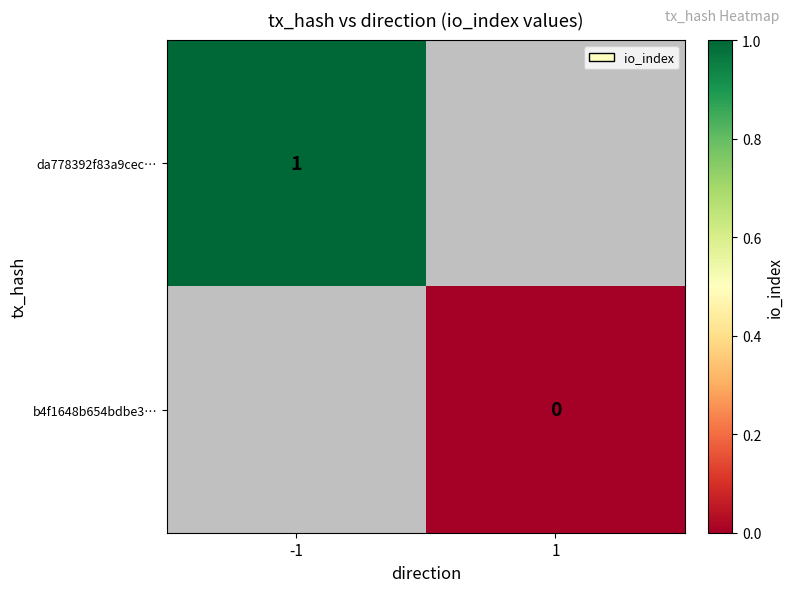

Is the value of da778392f83a9cec… at -1 greater than the value of b4f1648b654bdbe3… at 1?

Yes